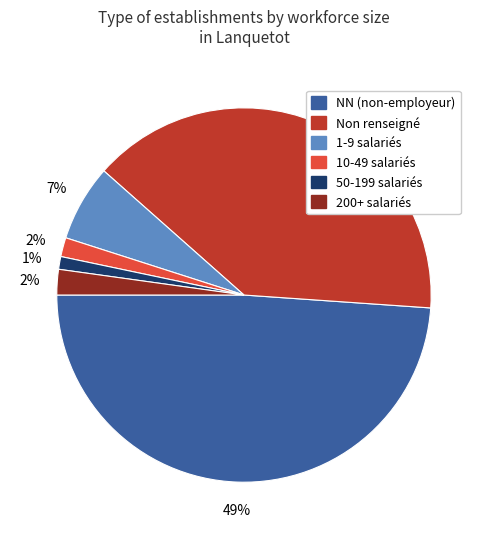

Which category has the biggest portion of the pie?

NN (non-employeur)